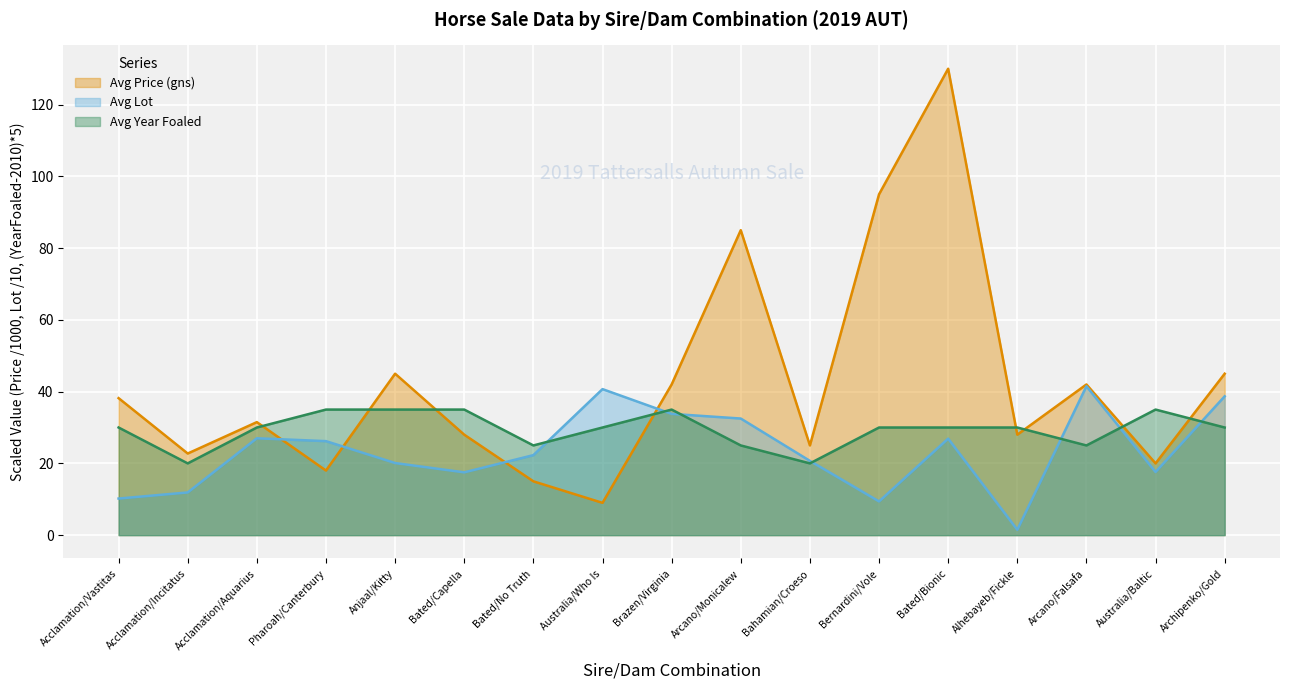

How many values in the Avg Lot series exceed 22?

9